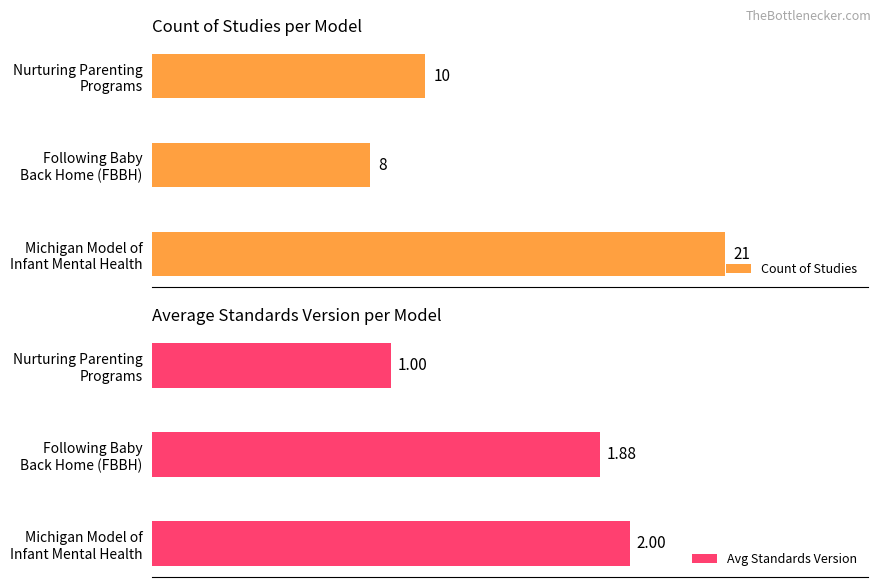

List the labels in order of Avg Standards Version value, smallest first.

Nurturing Parenting
Programs, Following Baby
Back Home (FBBH), Michigan Model of
Infant Mental Health